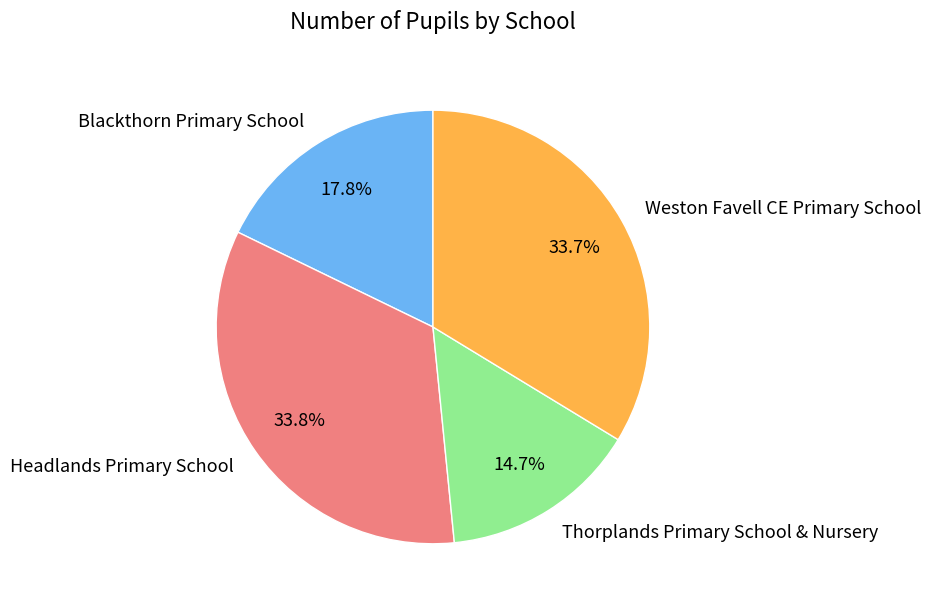

Does any single category account for the majority?

No